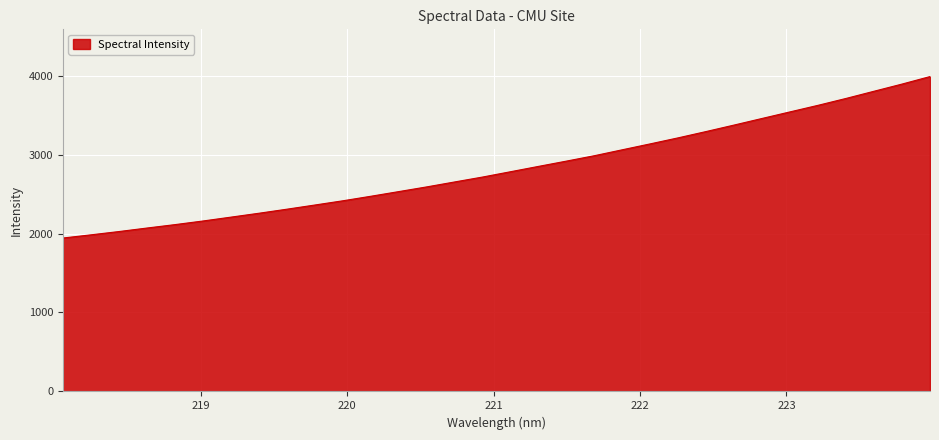

What is the maximum value shown in the chart?

3987.6